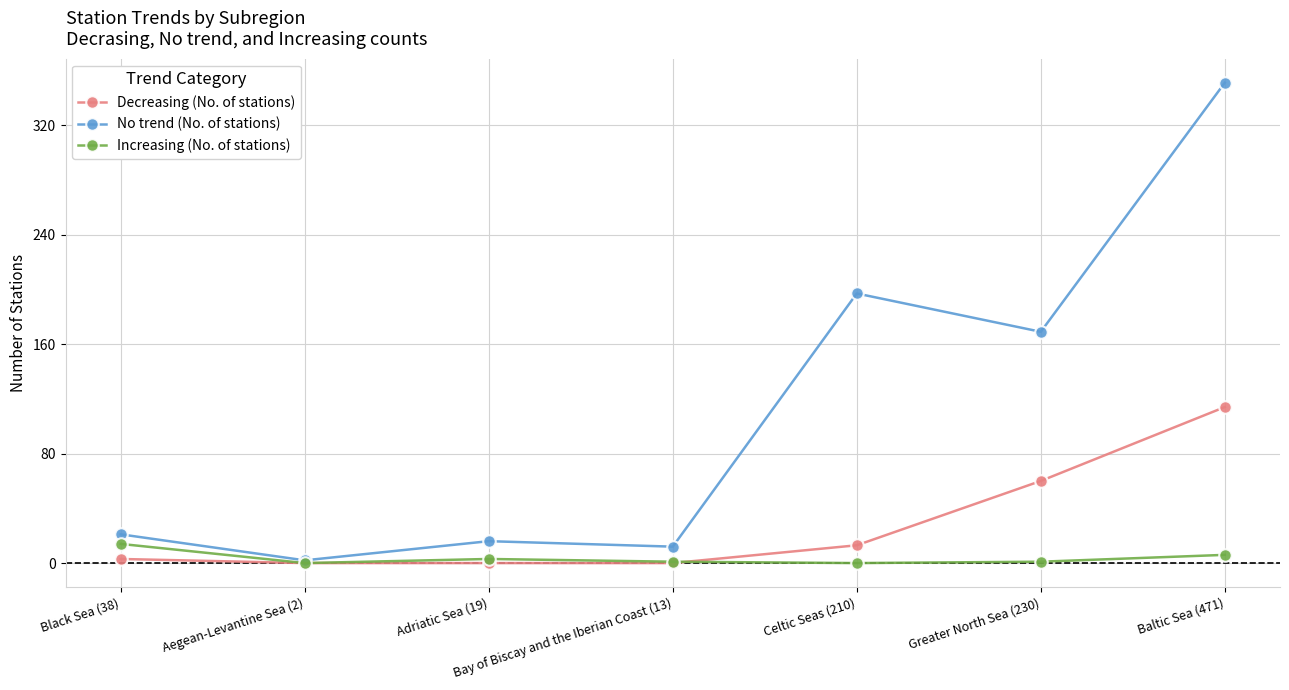

Is it true that No trend (No. of stations) equals 169 at Greater North Sea (230)?

True